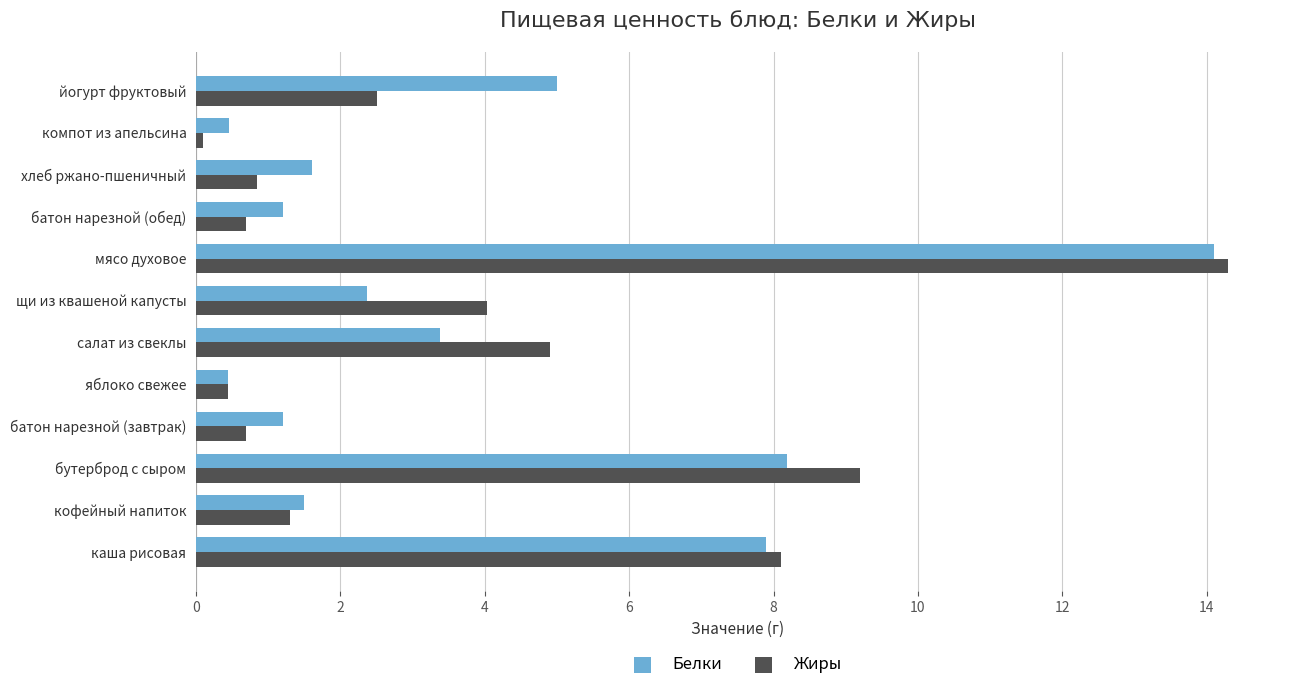

How many distinct data groups are displayed?

2